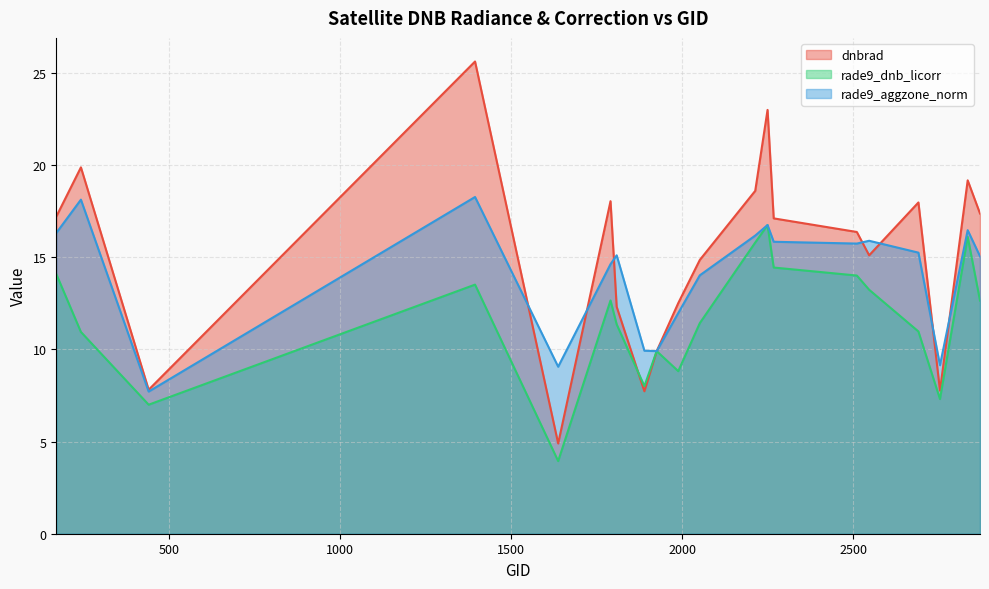

Which category has the highest value across all series?

1394